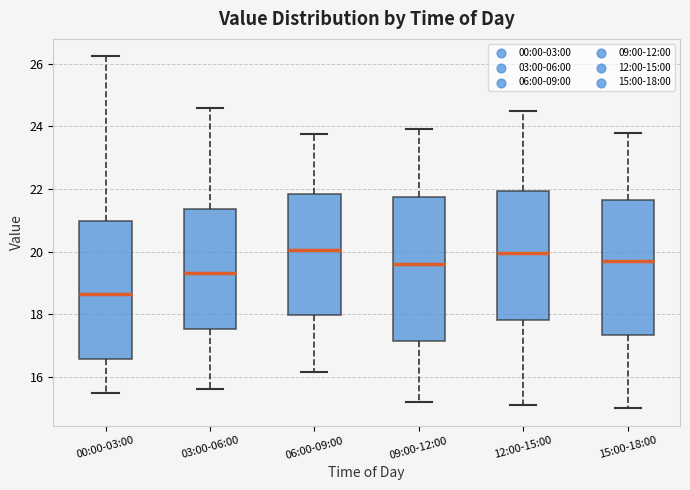

Reading left to right, read every box against the y-axis: the position of its median line, the range the box covers, and the ends of its whiskers. The values are not printed on the chart, so give them approximately, as read against the axis.

00:00-03:00: median 18.6, box 16.6 to 21.0, whiskers 15.4 to 26.2
03:00-06:00: median 19.4, box 17.6 to 21.4, whiskers 15.6 to 24.6
06:00-09:00: median 20.0, box 18.0 to 21.8, whiskers 16.2 to 23.8
09:00-12:00: median 19.6, box 17.2 to 21.8, whiskers 15.2 to 24.0
12:00-15:00: median 20.0, box 17.8 to 22.0, whiskers 15.2 to 24.6
15:00-18:00: median 19.8, box 17.4 to 21.6, whiskers 15.0 to 23.8